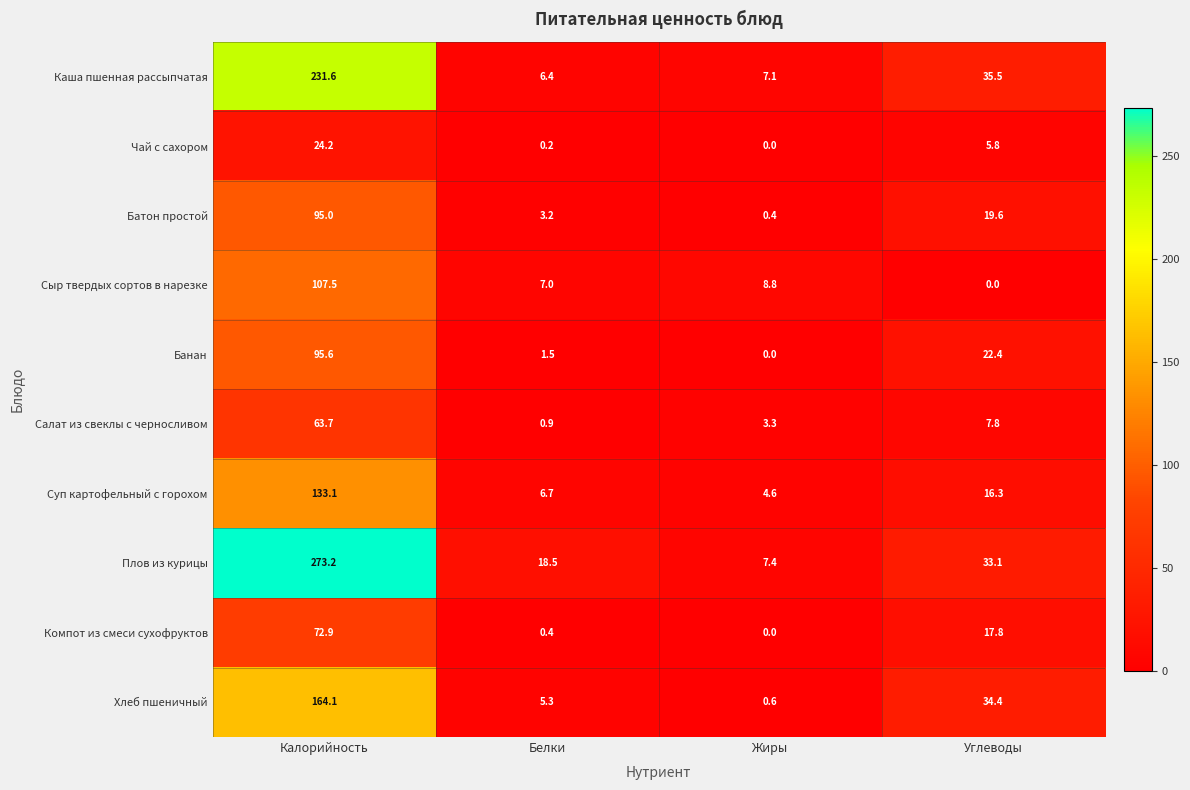

What is the sum of all Банан values?

119.5